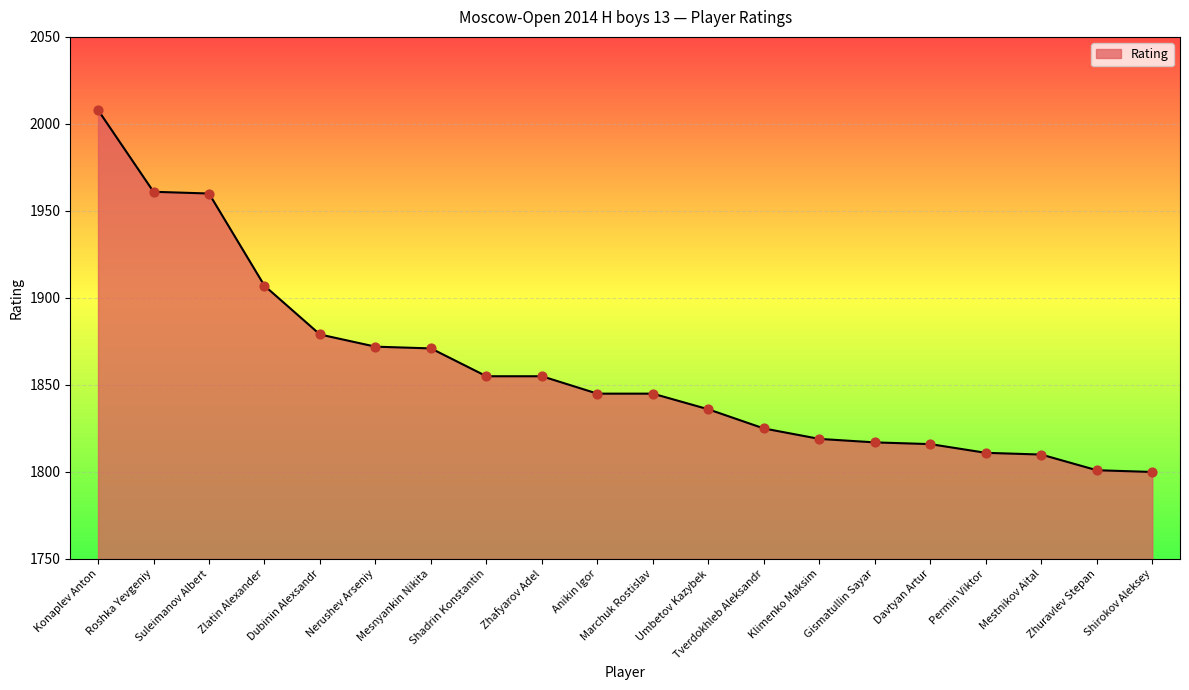

Which has a higher value, Nerushev Arseniy or Dubinin Alexsandr?

Dubinin Alexsandr